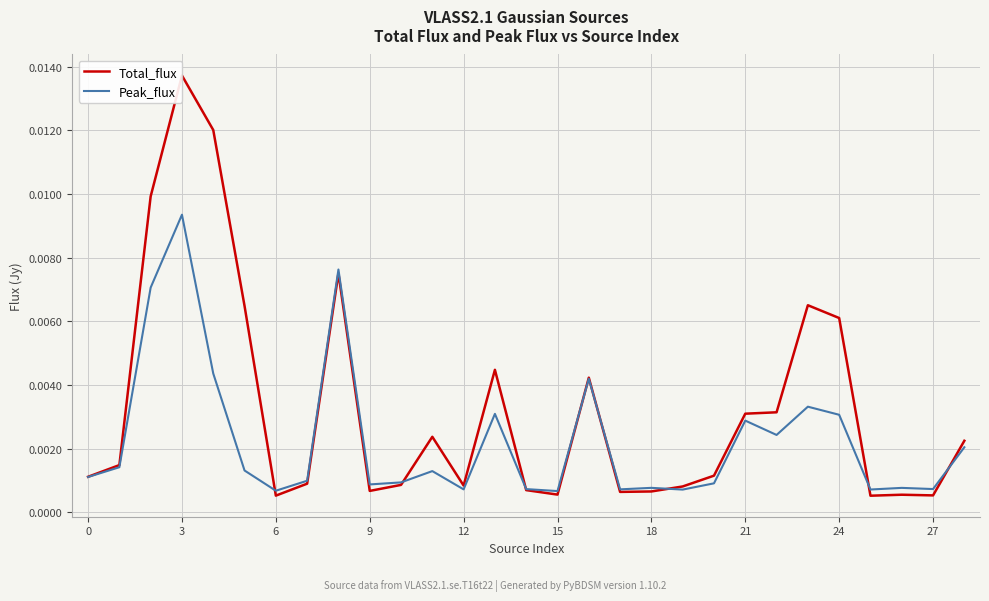

List the series in order of their overall mean, highest first.

Total_flux, Peak_flux